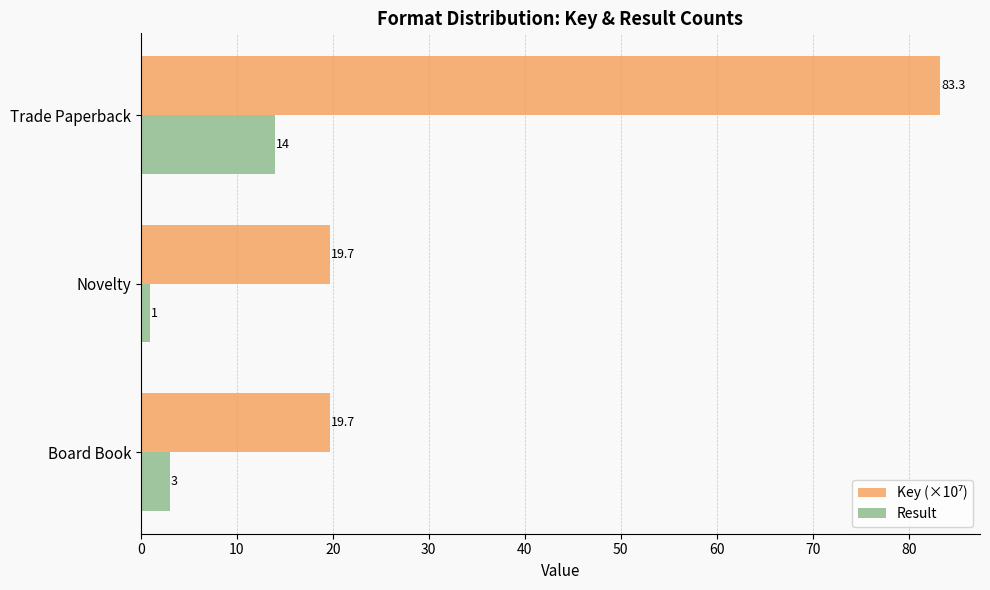

Which series changed the most between Board Book and Novelty?

Result